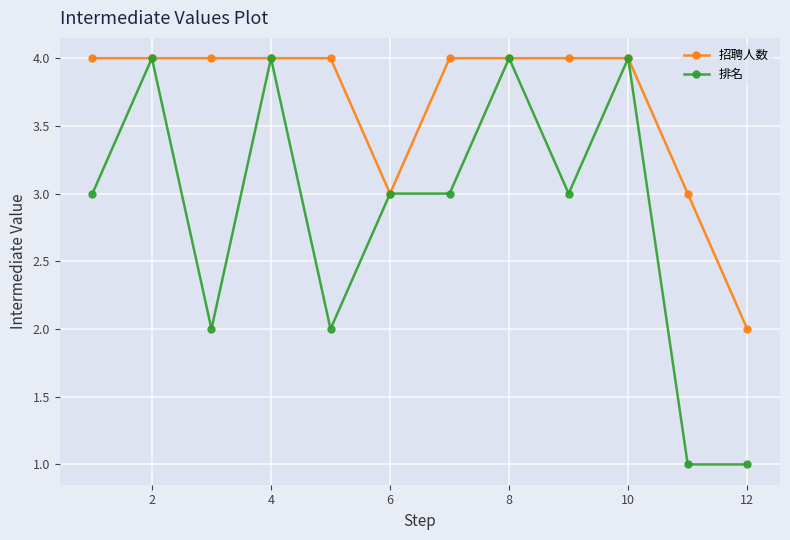

What is the smallest value displayed?

1